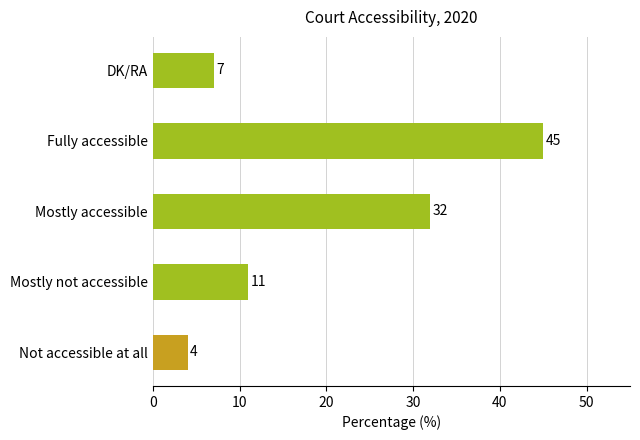

Where is the data nearest to the value 24?

Mostly accessible